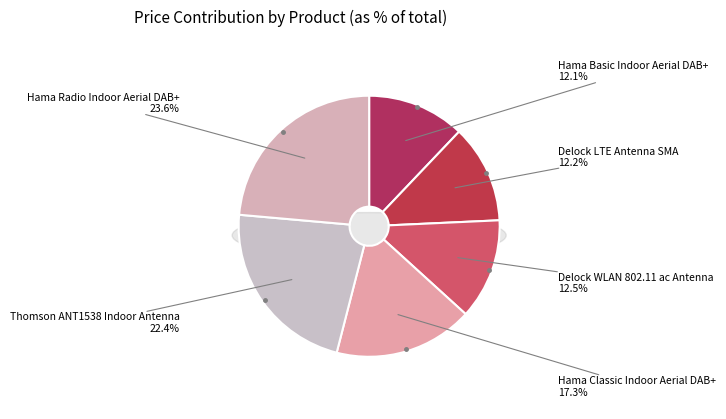

Which has a higher value, Delock LTE Antenna SMA or Delock WLAN 802.11 ac Antenna?

Delock WLAN 802.11 ac Antenna